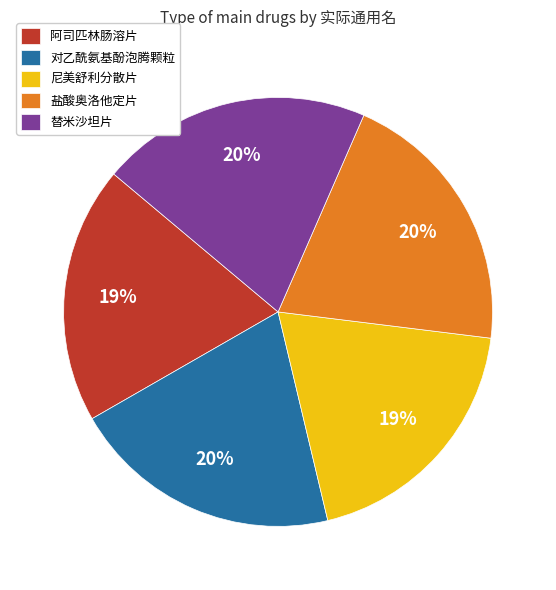

Does any single category account for the majority?

No